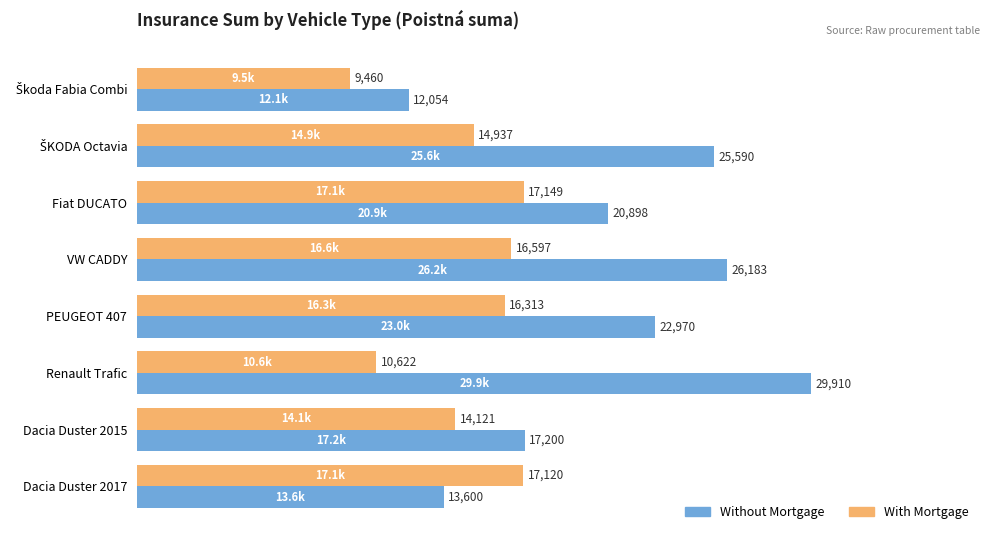

What is the difference between the maximum and minimum values in the Without Mortgage series?

17856.0